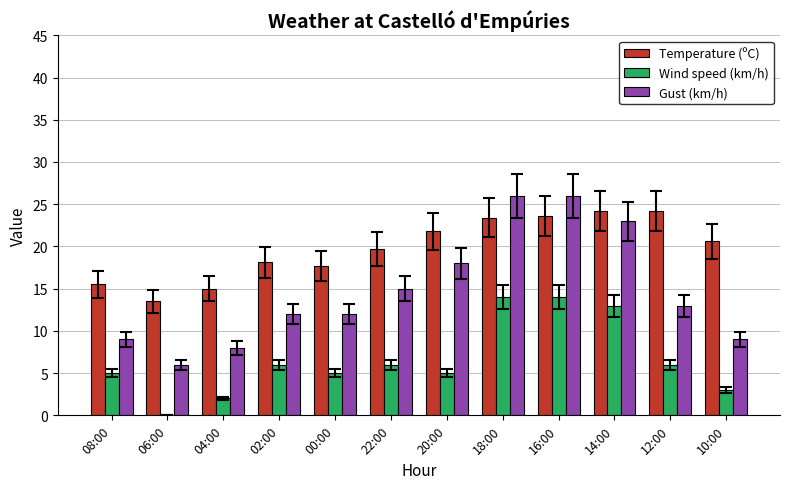

What are all the series names shown in the legend?

Temperature (ºC), Wind speed (km/h), Gust (km/h)